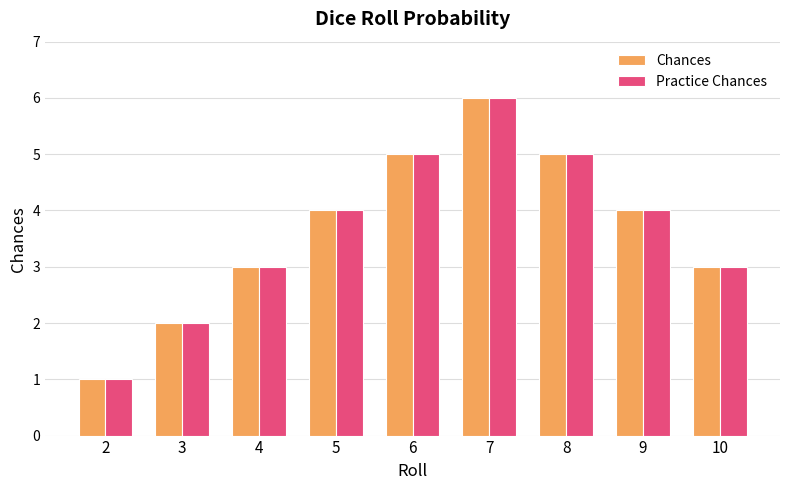

The Chances series shows 4 at 5. True or false?

True